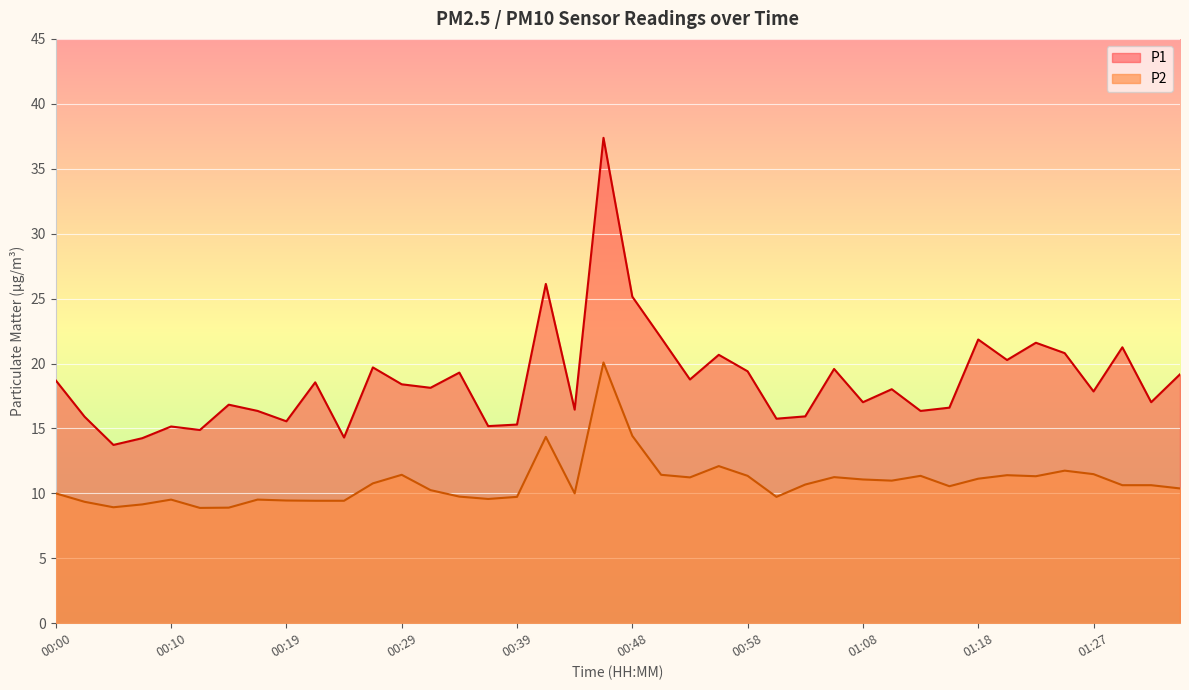

What is the spread (max minus min) of values at 00:07?

5.1